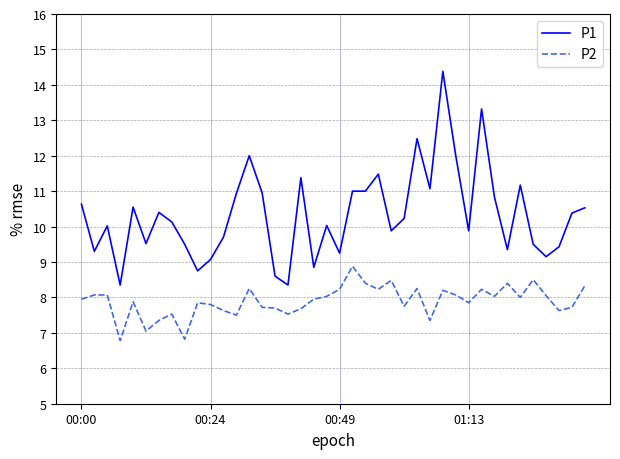

What is the difference between the maximum and minimum values in the P1 series?

6.0